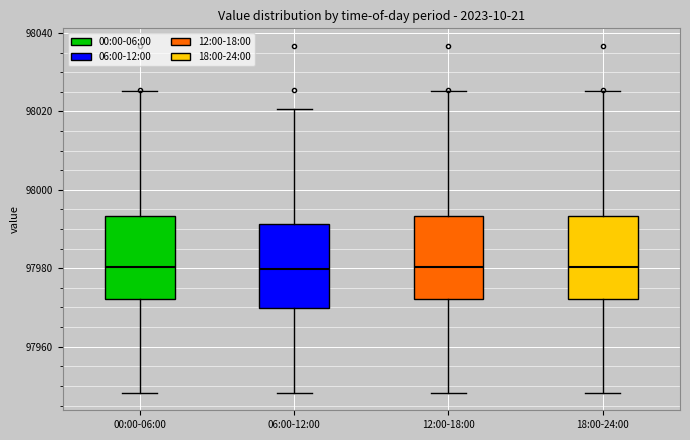

Reading left to right, read every box against the y-axis: the position of its median line, the range the box covers, and the ends of its whiskers. The values are not printed on the chart, so give them approximately, as read against the axis.

00:00-06:00: median 97980, box 97972 to 97994, whiskers 97948 to 98026
06:00-12:00: median 97980, box 97970 to 97992, whiskers 97948 to 98020
12:00-18:00: median 97980, box 97972 to 97994, whiskers 97948 to 98026
18:00-24:00: median 97980, box 97972 to 97994, whiskers 97948 to 98026